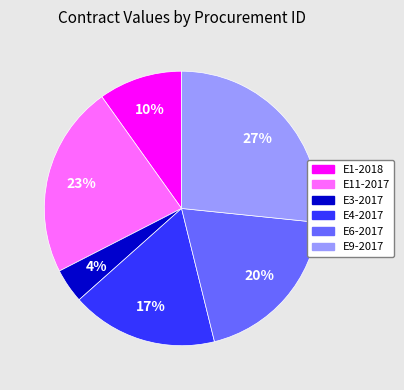

To the nearest percent, what is the difference between the largest and smallest slice percentages?

23%